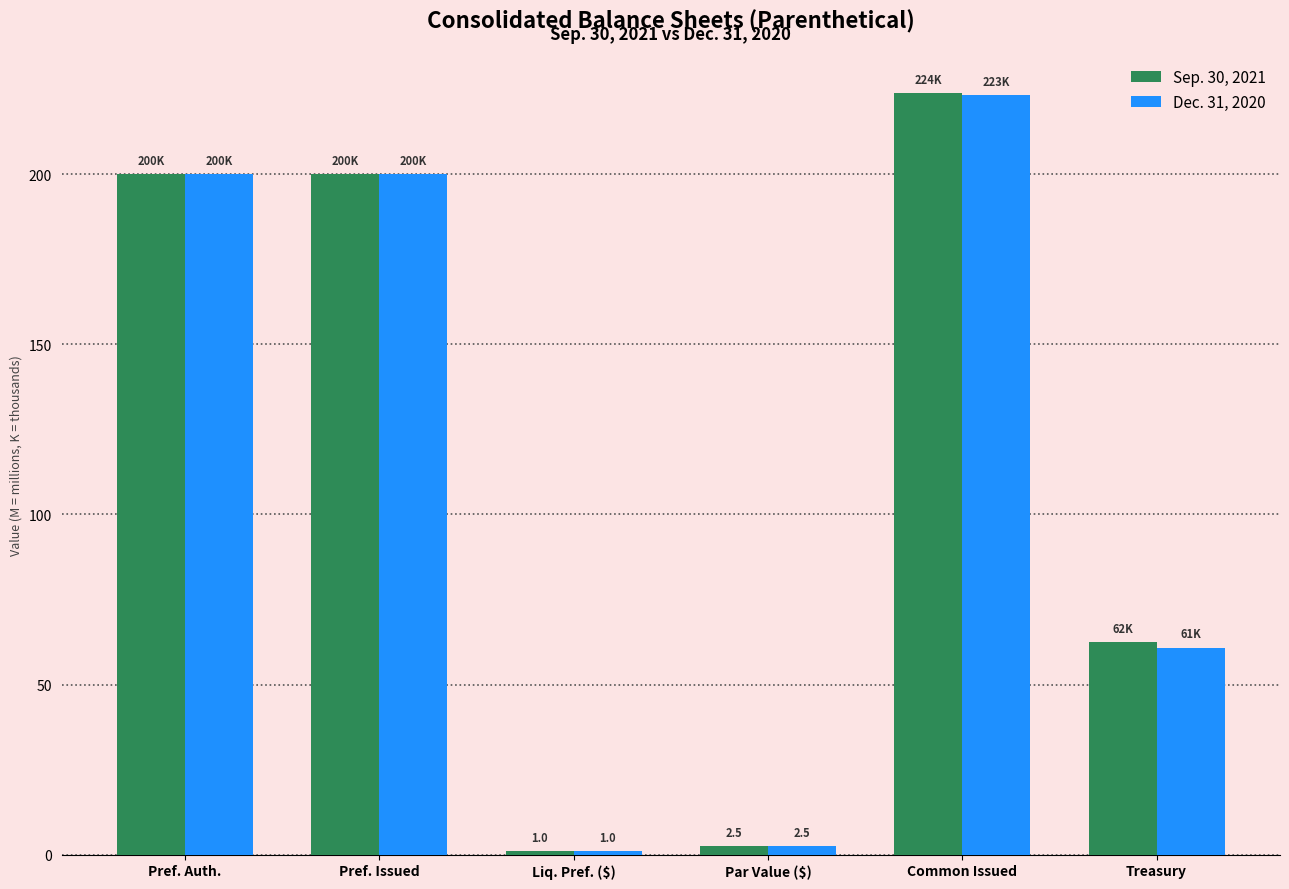

What is the smallest value displayed?

1.0